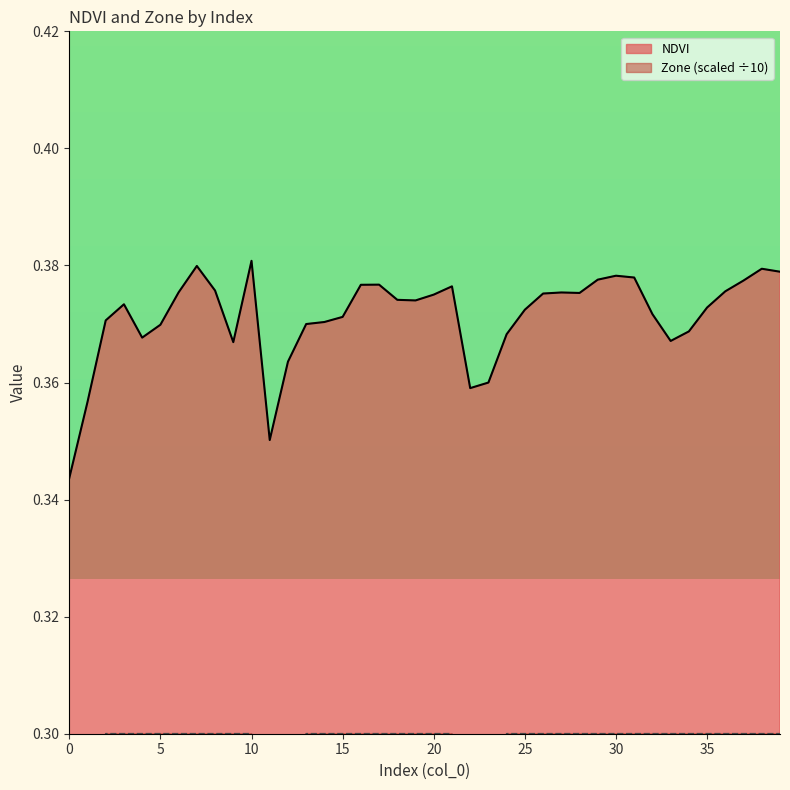

The chart shows a value of 0.5 at 28. True or false?

False